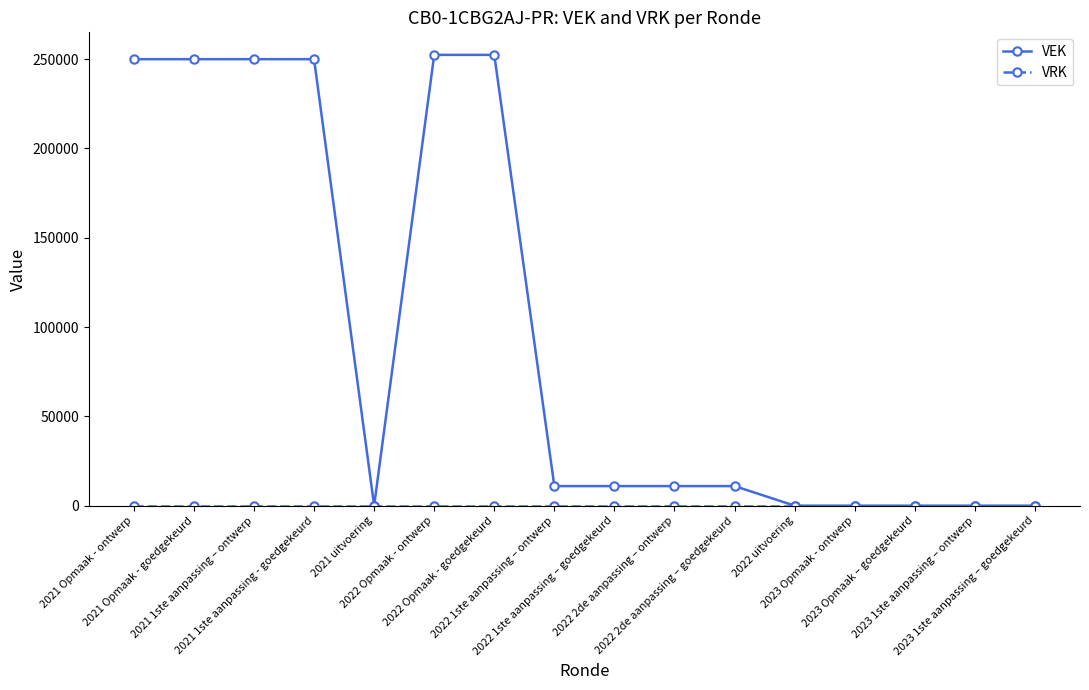

What is the maximum value shown in the chart?

252412